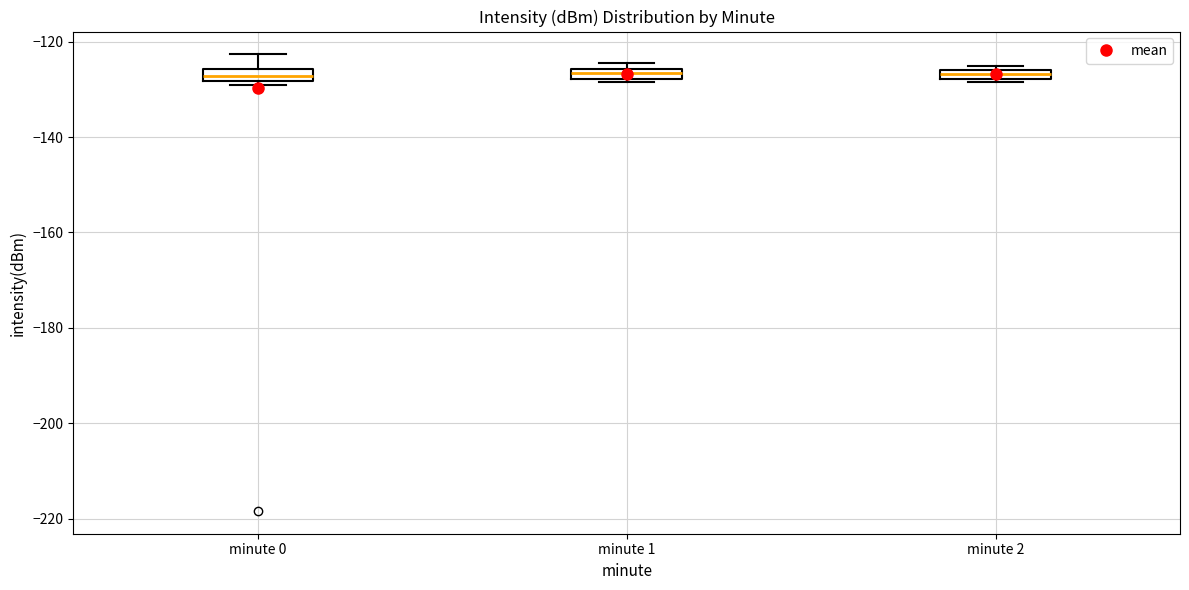

Where is the lower edge of the box for minute 1 on the y-axis? The values are not printed on the chart, so give them approximately, as read against the axis.

-128